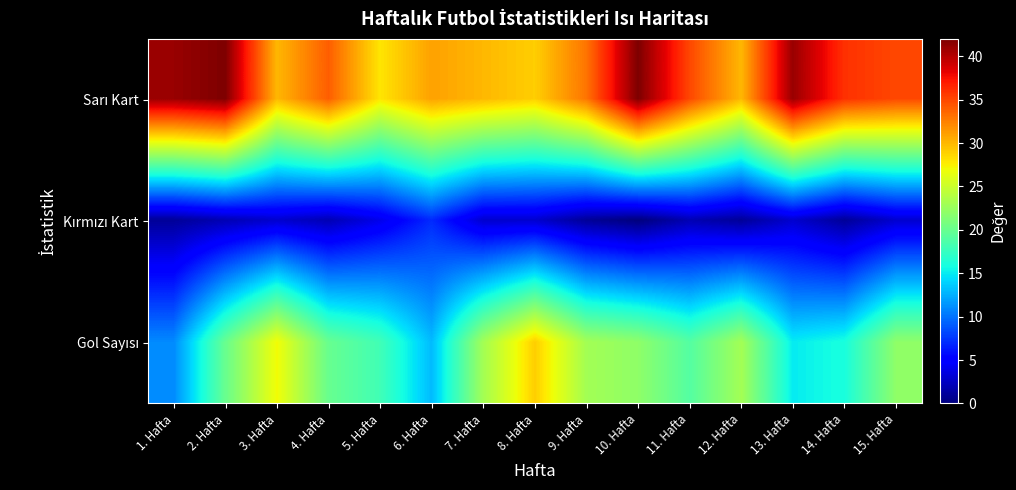

Rank the series by their average value, from highest to lowest.

Sarı Kart, Gol Sayısı, Kırmızı Kart